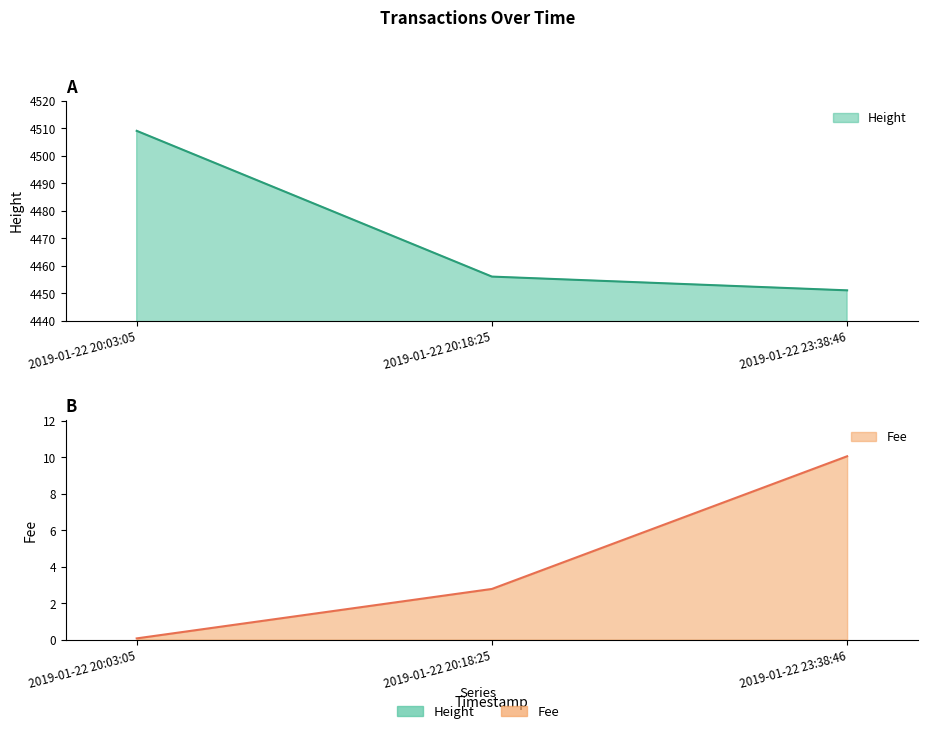

What are all the series names shown in the legend?

Height, Fee